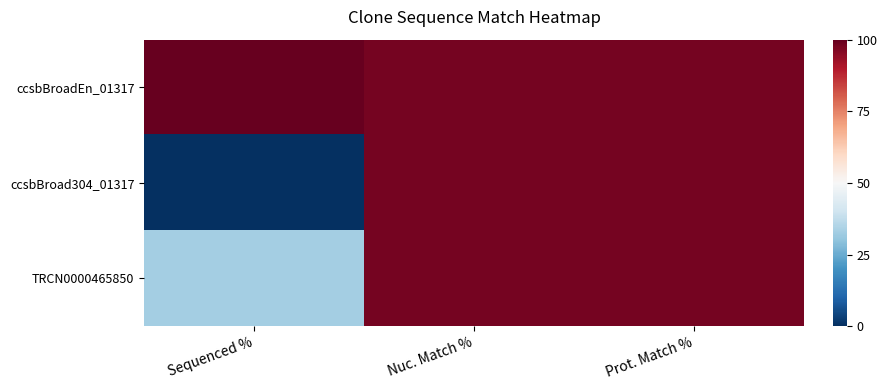

Which series has the widest spread of values?

ccsbBroad304_01317